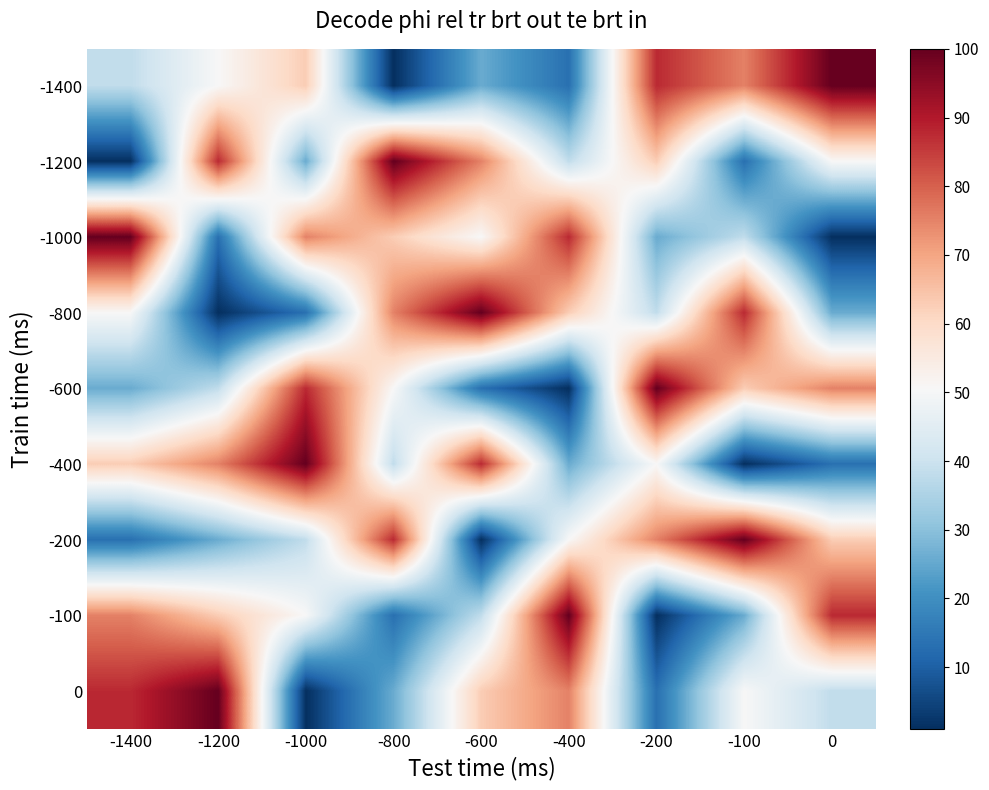

Reading right to left, what are all the values shown in this chart?

-1400: 0=100.0	-100=75.2	-200=87.6	-400=13.4	-600=25.8	-800=1.0	-1000=62.9	-1200=50.5	-1400=38.1
-1200: 0=50.5	-100=13.4	-200=62.9	-400=38.1	-600=75.2	-800=100.0	-1000=25.8	-1200=87.6	-1400=1.0
-1000: 0=1.0	-100=38.1	-200=25.8	-400=87.6	-600=50.5	-800=62.9	-1000=75.2	-1200=13.4	-1400=100.0
-800: 0=25.8	-100=87.6	-200=38.1	-400=62.9	-600=100.0	-800=75.2	-1000=13.4	-1200=1.0	-1400=50.5
-600: 0=75.2	-100=62.9	-200=100.0	-400=1.0	-600=13.4	-800=50.5	-1000=87.6	-1200=38.1	-1400=25.8
-400: 0=13.4	-100=1.0	-200=50.5	-400=25.8	-600=87.6	-800=38.1	-1000=100.0	-1200=75.2	-1400=62.9
-200: 0=62.9	-100=100.0	-200=75.2	-400=50.5	-600=1.0	-800=87.6	-1000=38.1	-1200=25.8	-1400=13.4
-100: 0=87.6	-100=25.8	-200=1.0	-400=100.0	-600=38.1	-800=13.4	-1000=50.5	-1200=62.9	-1400=75.2
0: 0=38.1	-100=50.5	-200=13.4	-400=75.2	-600=62.9	-800=25.8	-1000=1.0	-1200=100.0	-1400=87.6